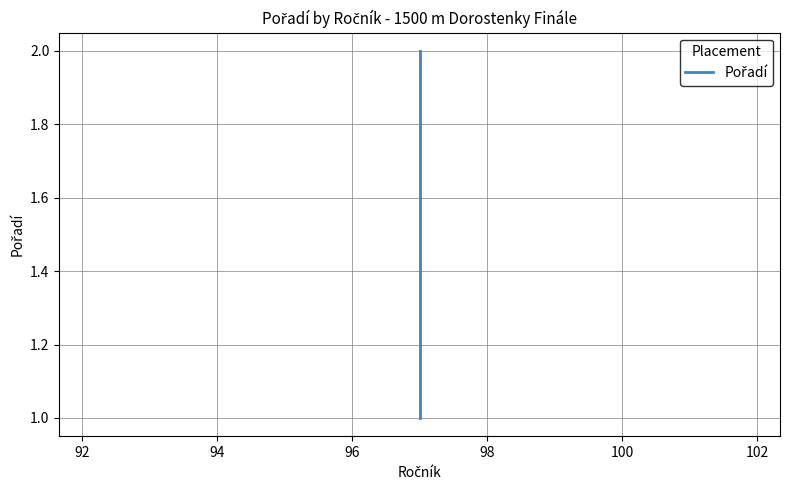

What is the value of the 1st point from the left?

1